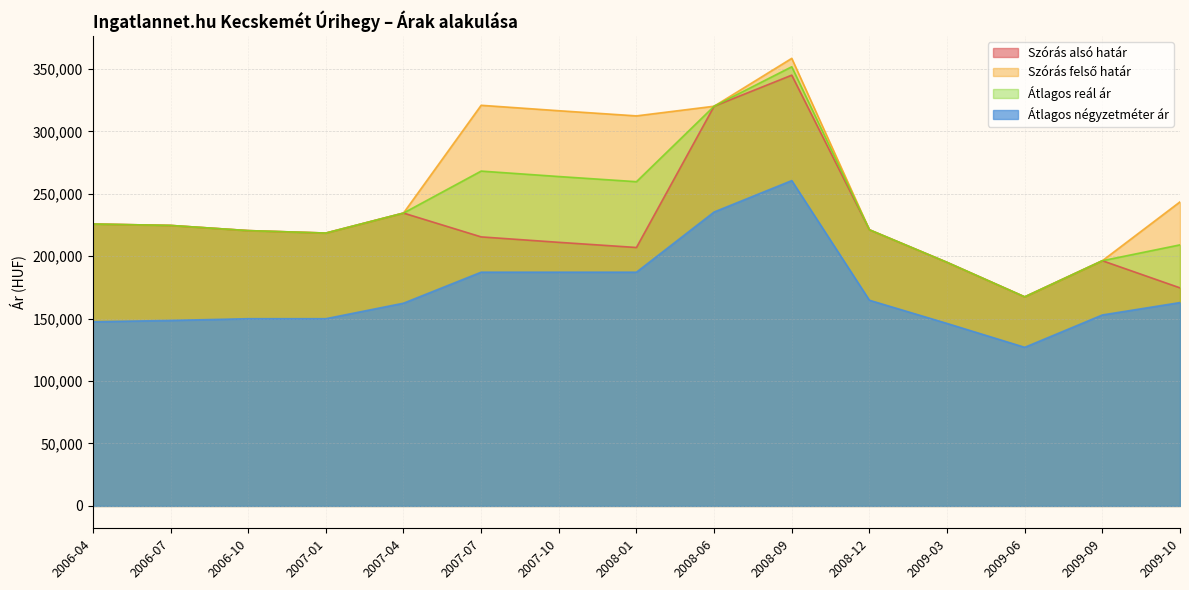

What is the sum of the Szórás alsó határ values at 2009-09 and 2006-04?

422201